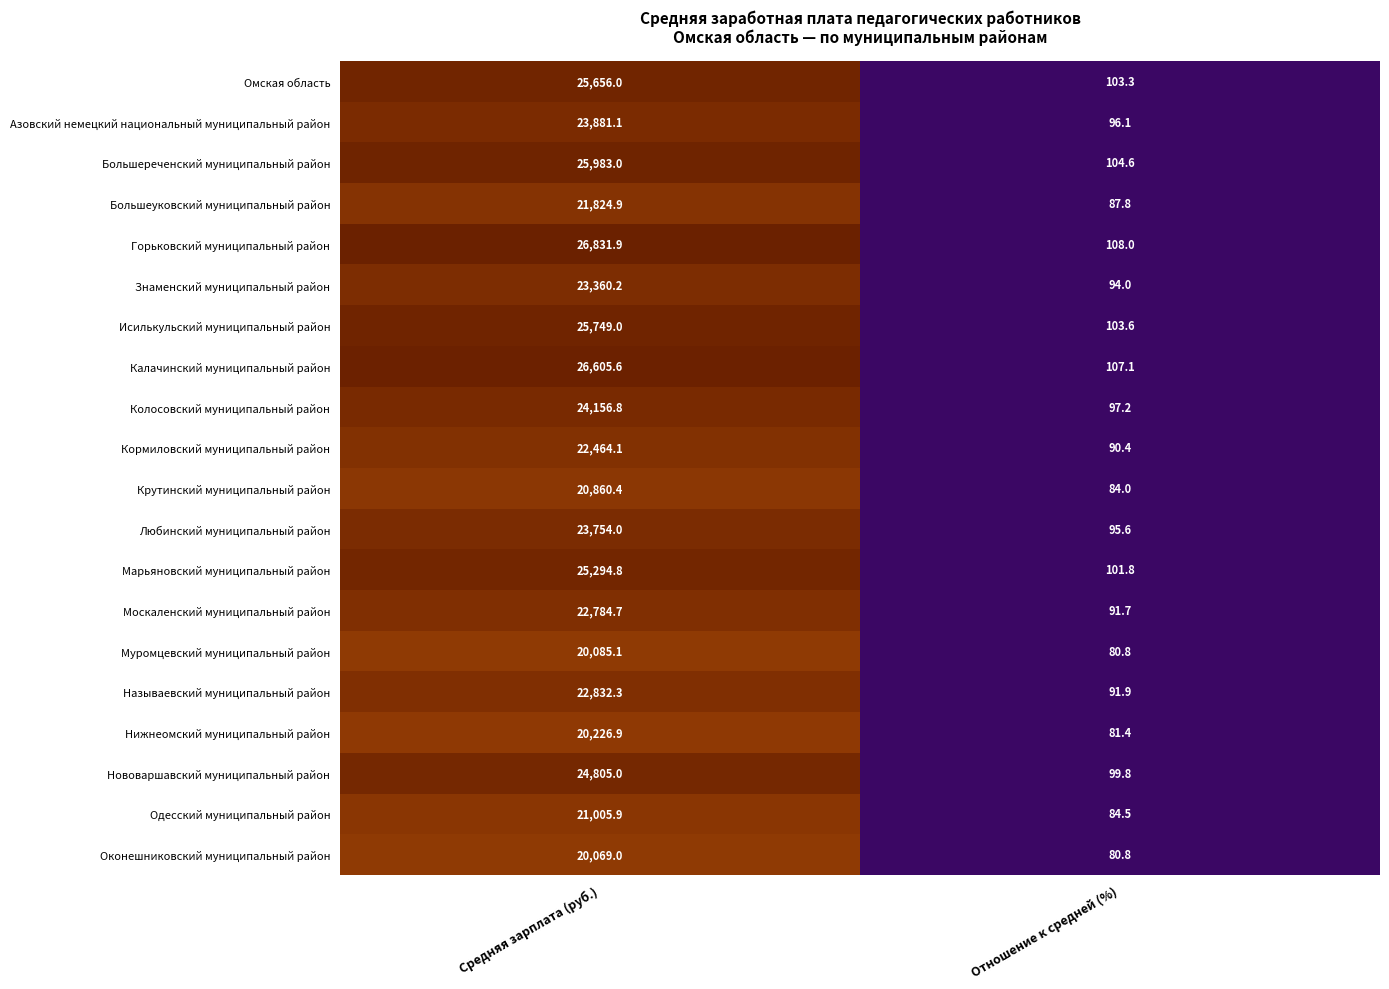

Which series has the largest range (max minus min)?

Горьковский муниципальный район